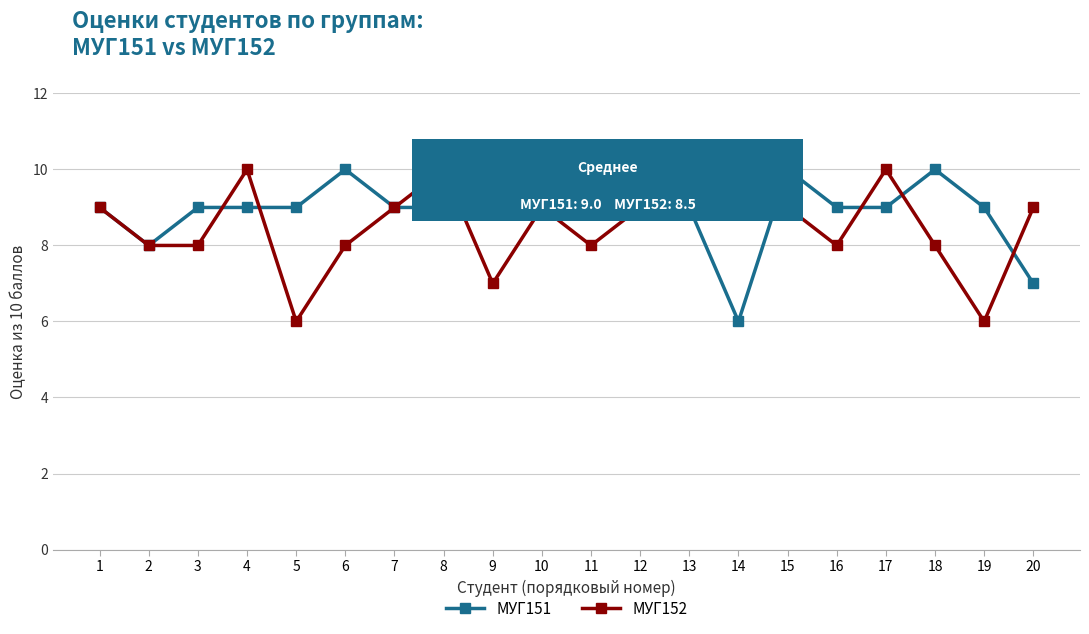

At which label is МУГ151 closest to 8?

2